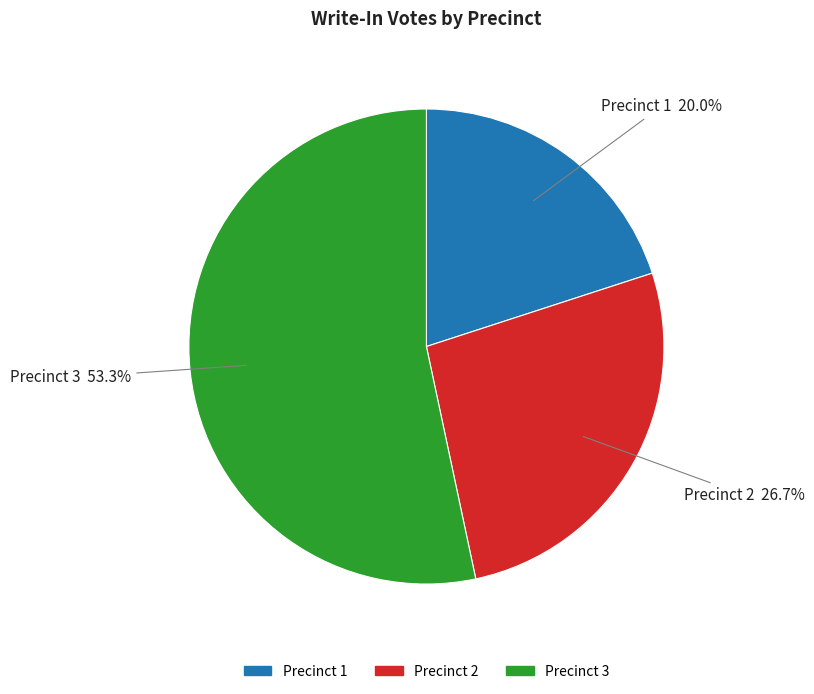

Is there any slice that represents more than half of the pie?

Yes